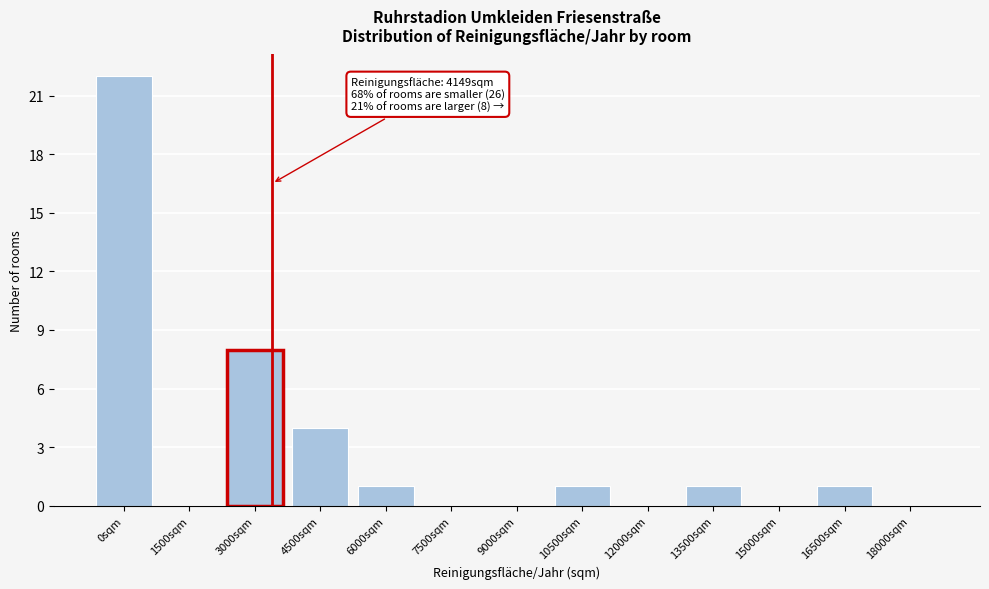

Reading left to right, what are all the values shown in this chart?

0sqm=22	1500sqm=0	3000sqm=8	4500sqm=4	6000sqm=1	7500sqm=0	9000sqm=0	10500sqm=1	12000sqm=0	13500sqm=1	15000sqm=0	16500sqm=1	18000sqm=0